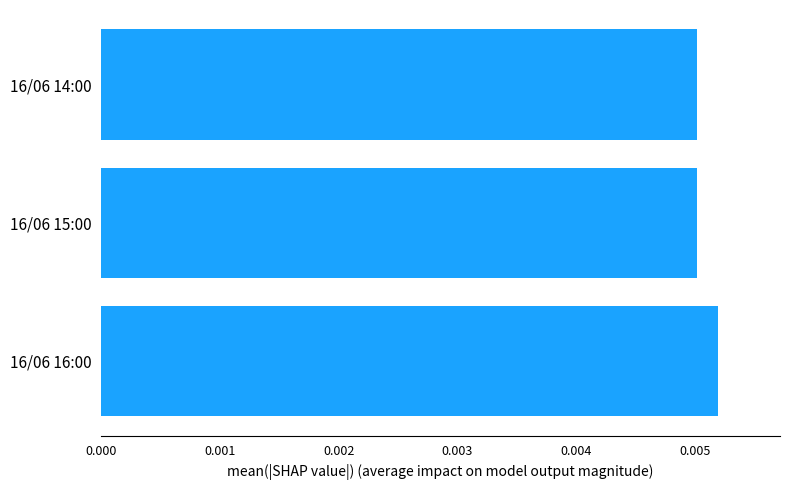

Are the bars grouped side by side (vs. stacked)?

No